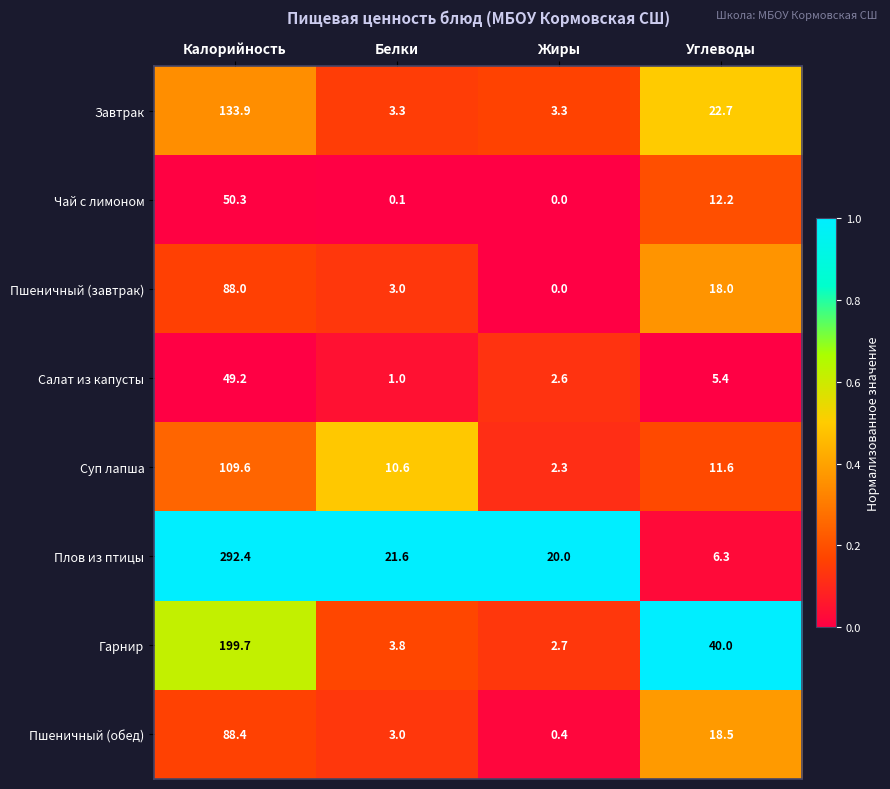

Which category has the highest value across all series?

Калорийность